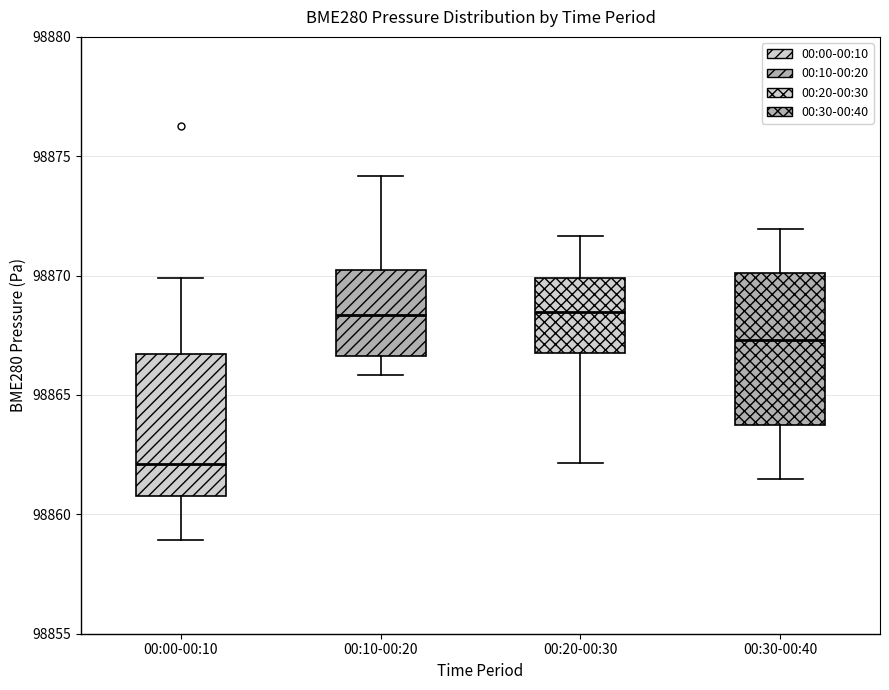

Which box's median line is the lowest?

00:00-00:10